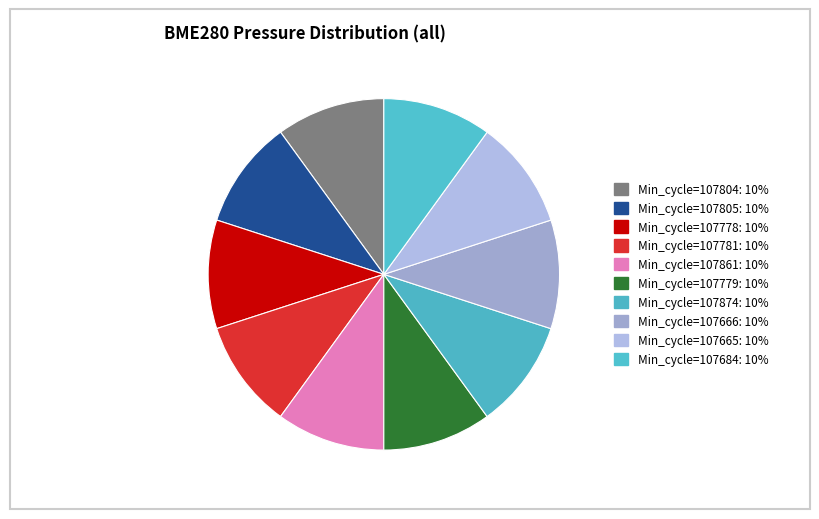

Does any single category account for the majority?

No